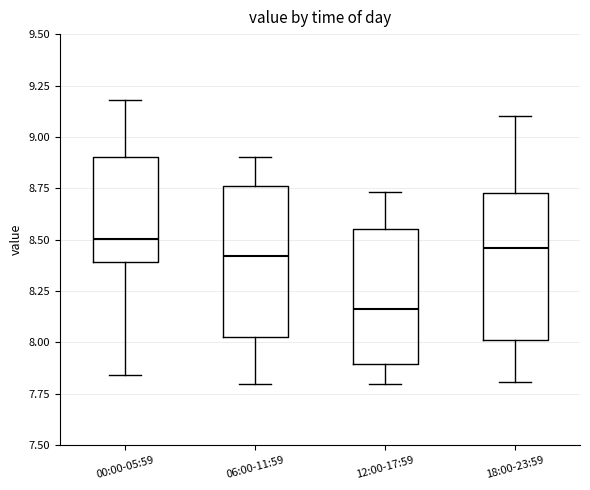

Reading left to right, transcribe this box plot: for each box, give where its median line is, the range the box spans, and where its two whiskers end, as read against the y-axis. The values are not printed on the chart, so give them approximately, as read against the axis.

00:00-05:59: median 8.50, box 8.40 to 8.90, whiskers 7.85 to 9.20
06:00-11:59: median 8.40, box 8.05 to 8.75, whiskers 7.80 to 8.90
12:00-17:59: median 8.15, box 7.90 to 8.55, whiskers 7.80 to 8.75
18:00-23:59: median 8.45, box 8.00 to 8.75, whiskers 7.80 to 9.10